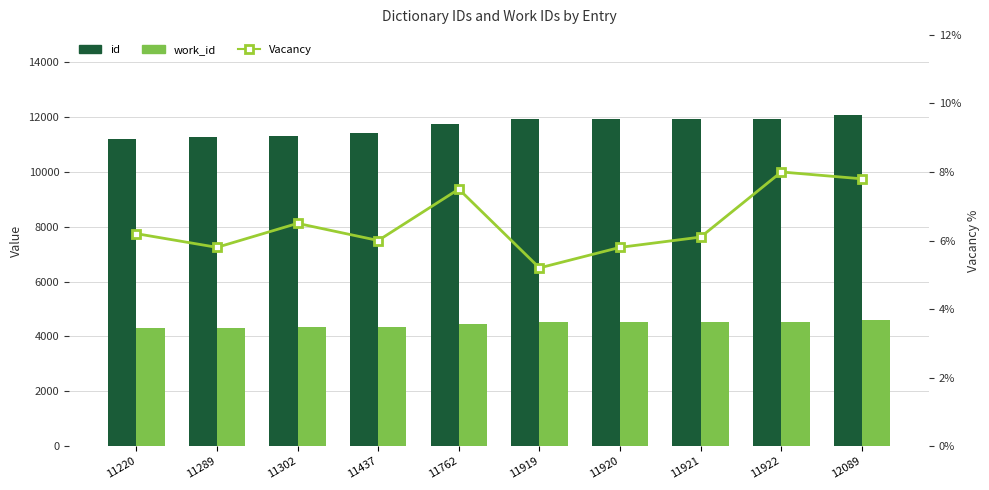

What is the value of the id bar at the 3rd from the left?

11302.0